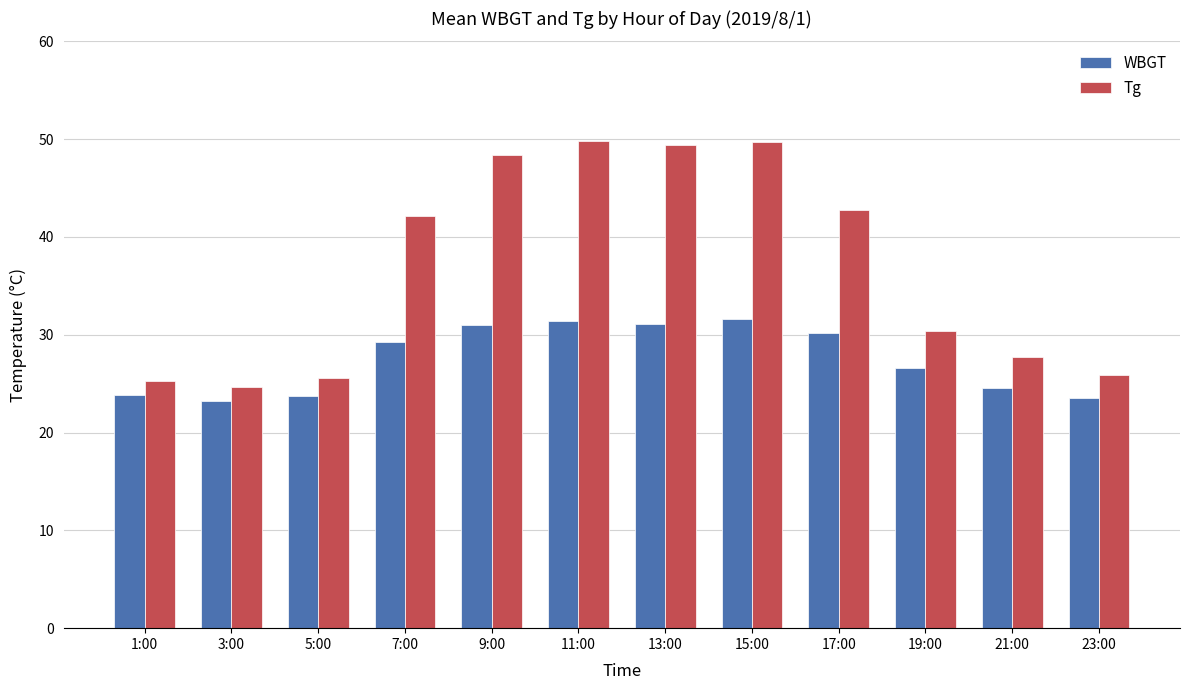

Are the bars horizontal?

No